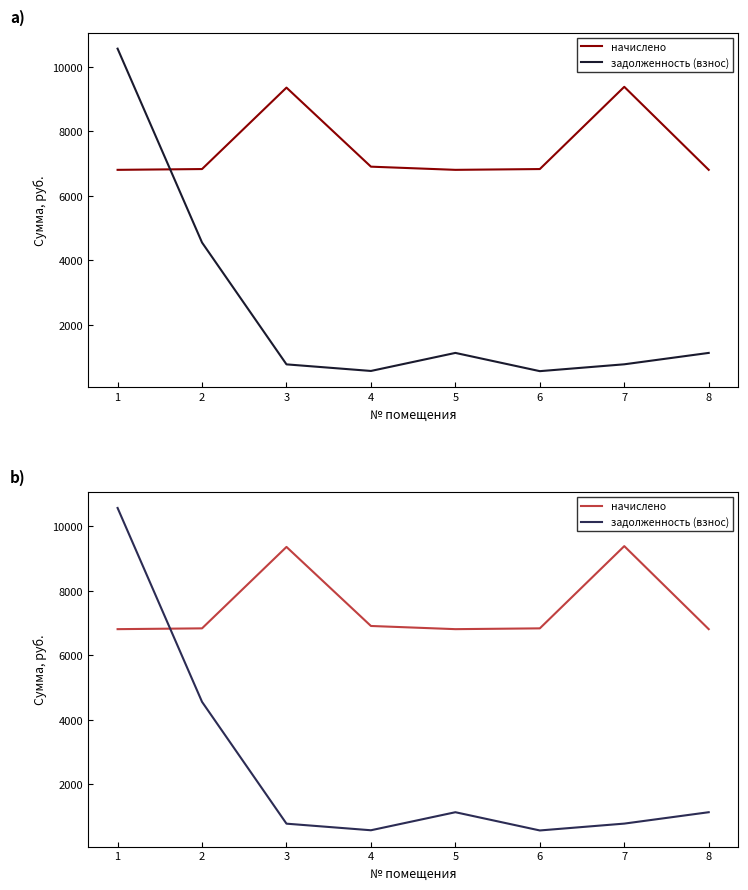

After their last crossing, which series has the higher values: начислено or задолженность (взнос)?

начислено